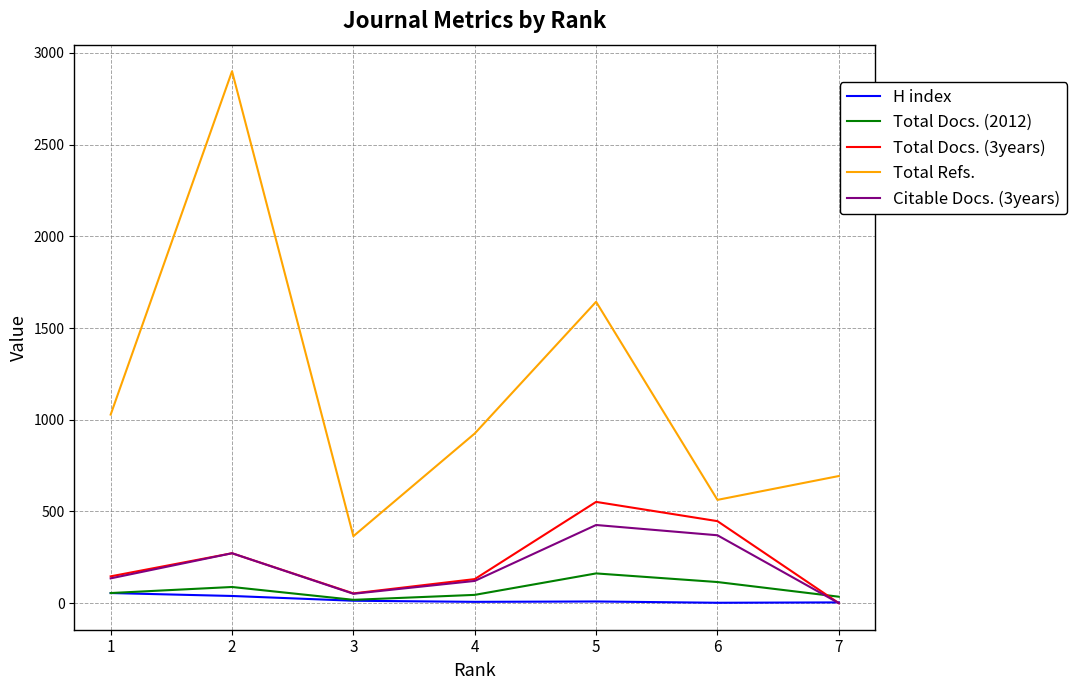

At which category does Citable Docs. (3years) reach its first local valley?

3